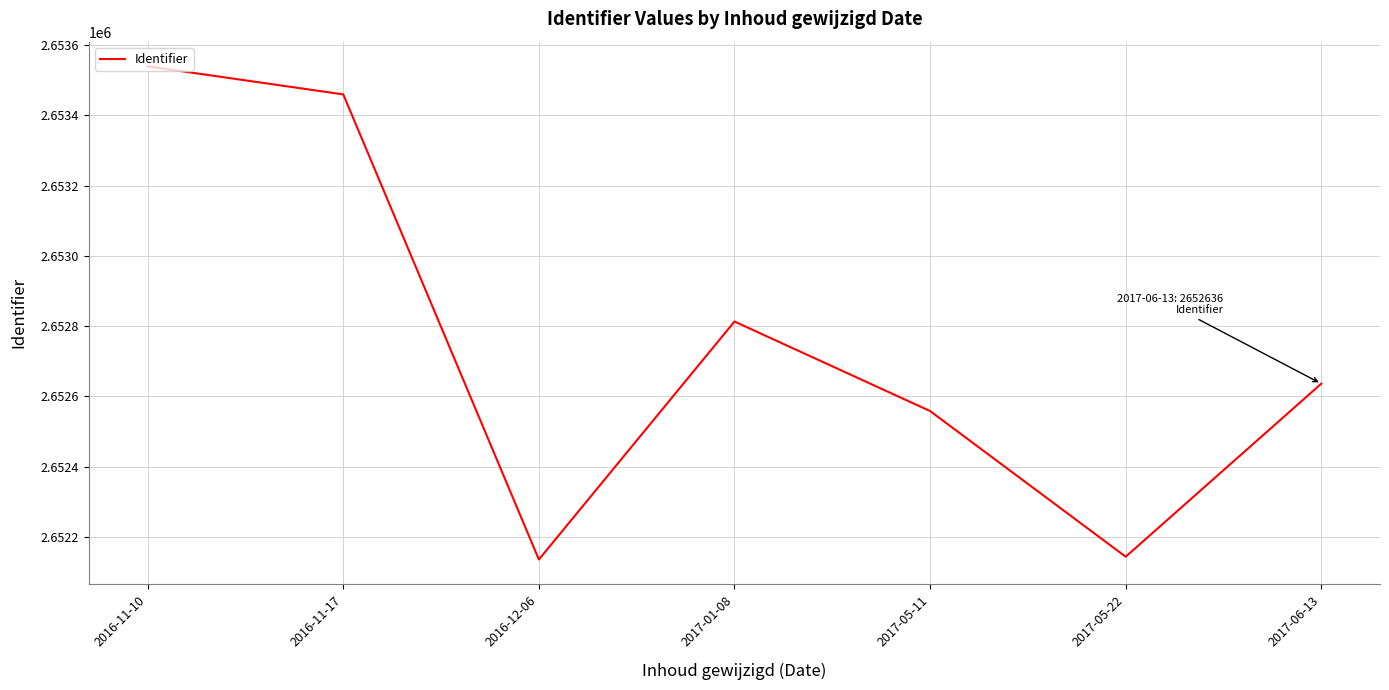

How many lines are shown in the chart?

1